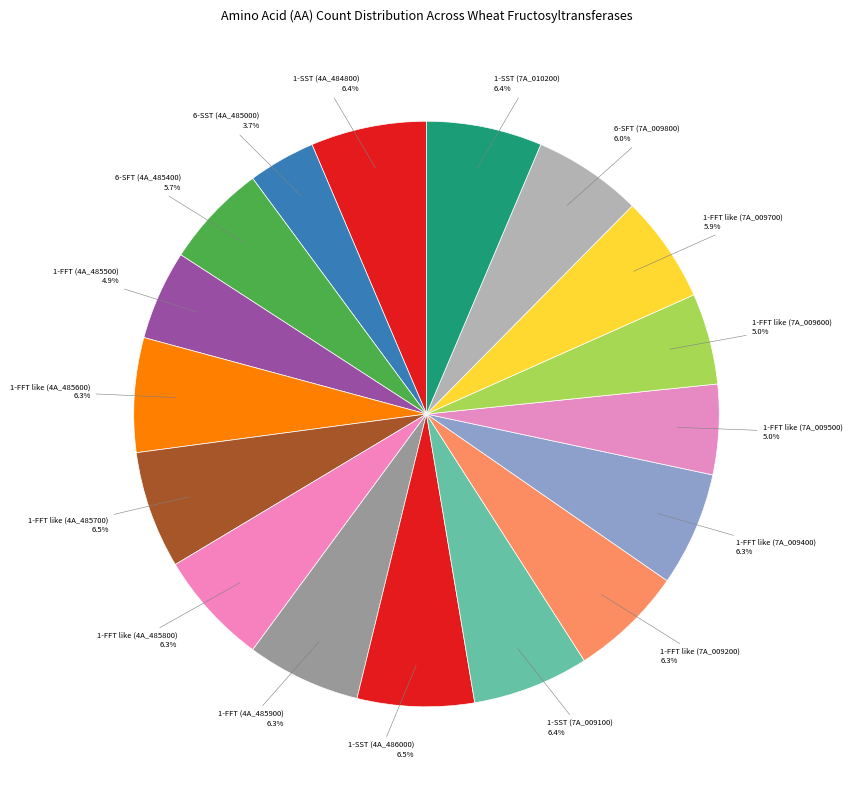

Rank the categories by value from lowest to highest.

6-SST, 1-FFT, 1-FFT like, 1-FFT like, 6-SFT, 1-FFT like, 6-SFT, 1-FFT like, 1-FFT like, 1-FFT like, 1-FFT like, 1-FFT, 1-SST, 1-SST, 1-SST, 1-SST, 1-FFT like